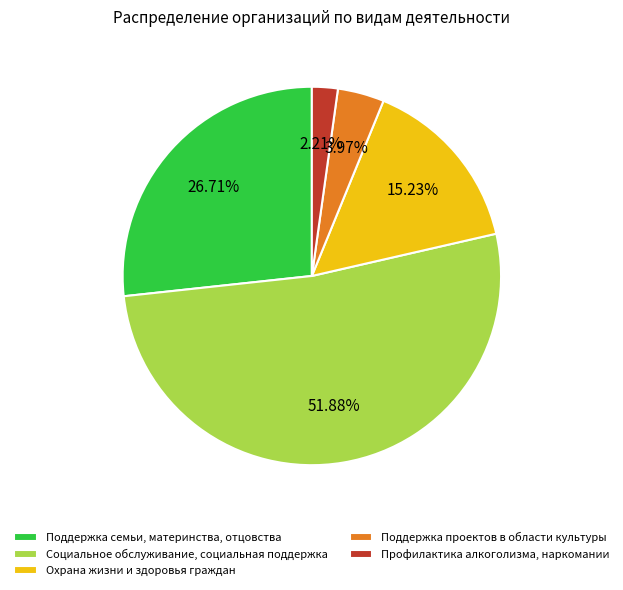

Combined, do Охрана жизни и здоровья граждан and Поддержка проектов в области культуры account for over 50%?

No